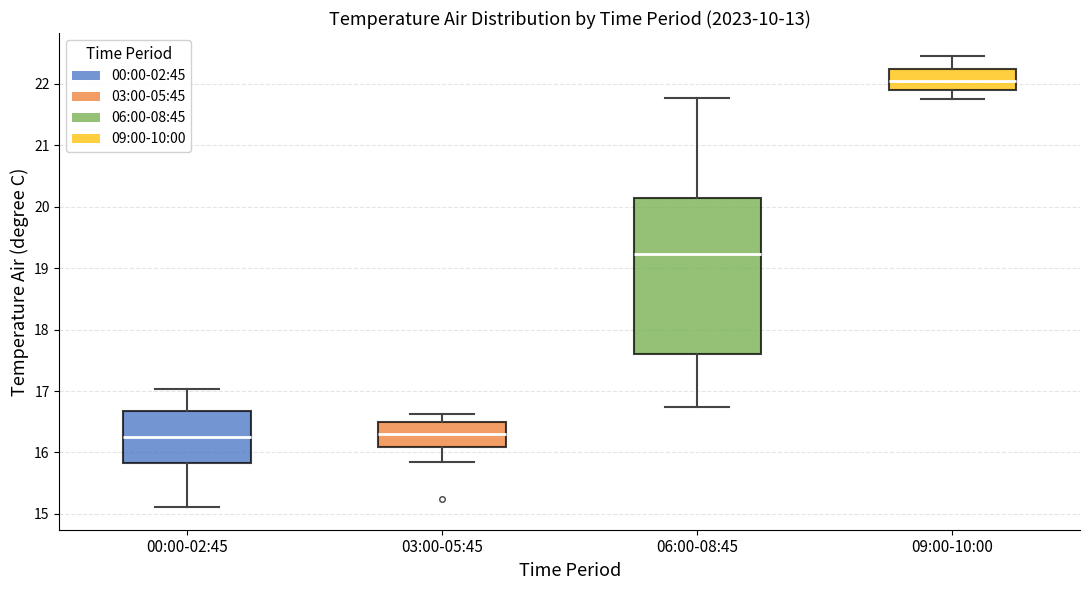

Where does the upper whisker of the box for 00:00-02:45 end on the y-axis? The values are not printed on the chart, so give them approximately, as read against the axis.

17.0